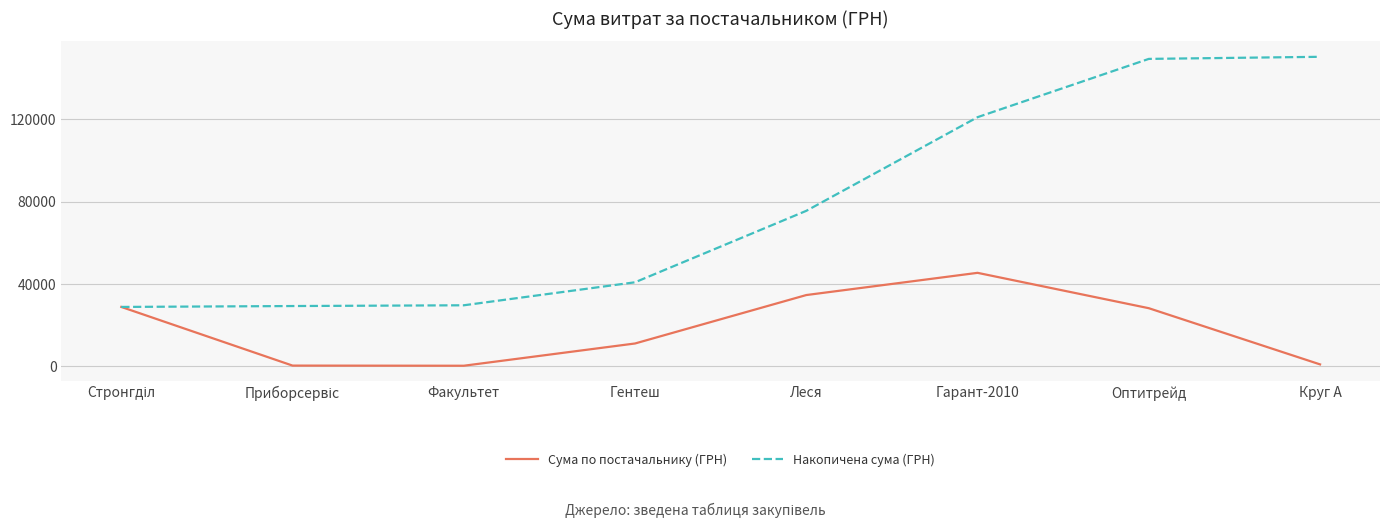

What are all the series names shown in the legend?

Сума по постачальнику (ГРН), Накопичена сума (ГРН)